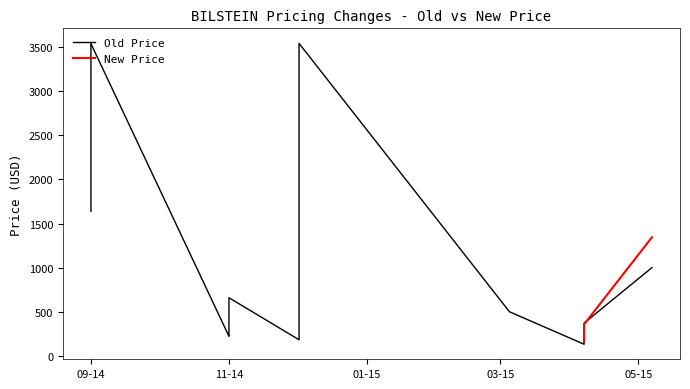

What value does the New Price series have at 4?

356.0